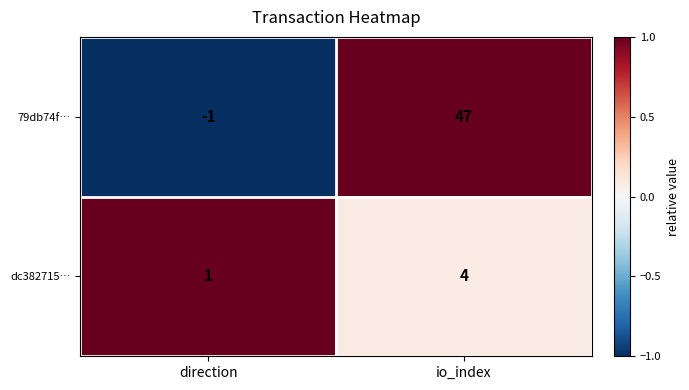

Which series has the largest total across all categories?

79db74f…